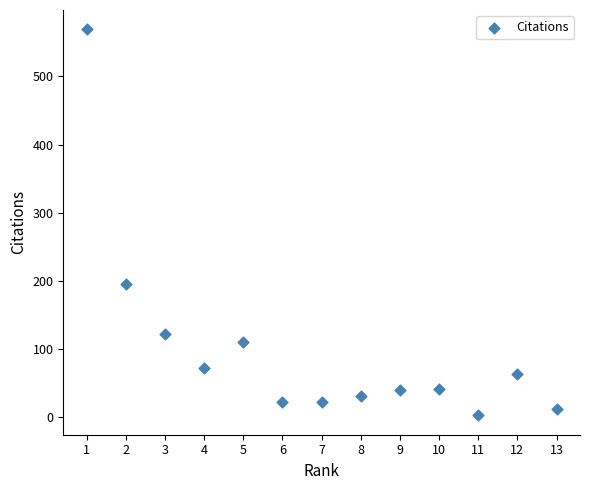

What is the range of X values (max minus min)?

12